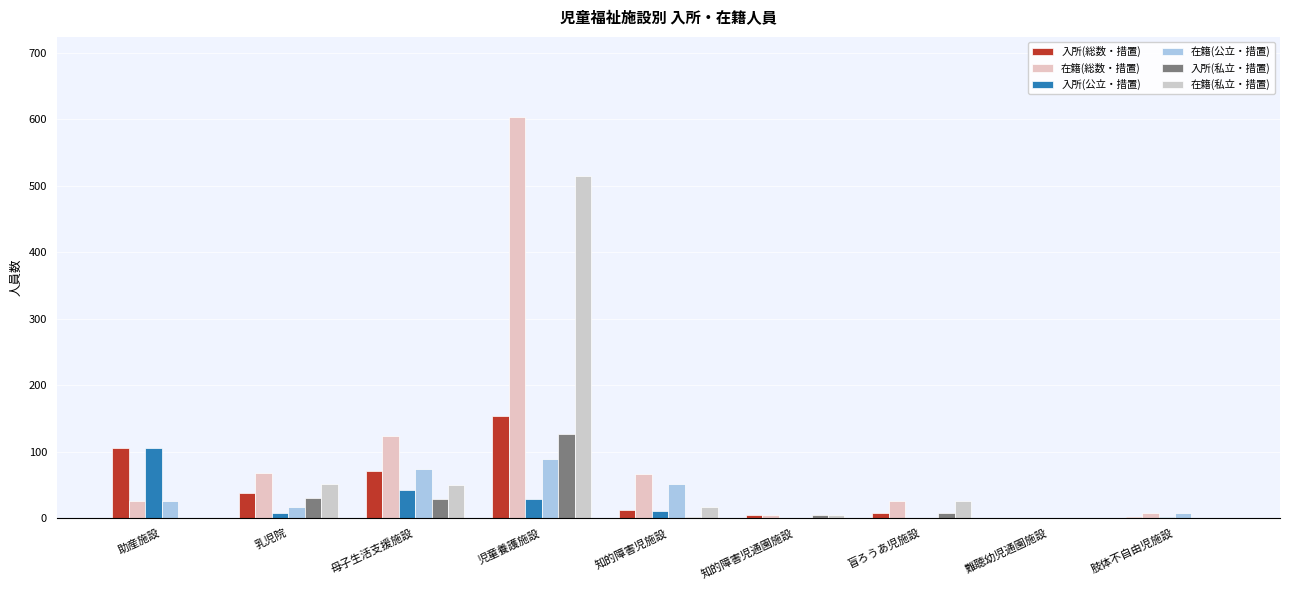

Reading right to left, transcribe all the data shown in this chart.

入所(総数・措置): 2	0	7	5	12	154	71	38	105
在籍(総数・措置): 7	0	25	5	67	603	123	68	26
入所(公立・措置): 2	0	0	0	11	28	42	8	105
在籍(公立・措置): 7	0	0	0	51	89	74	17	26
入所(私立・措置): 0	0	7	5	1	126	29	30	0
在籍(私立・措置): 0	0	25	5	16	514	49	51	0